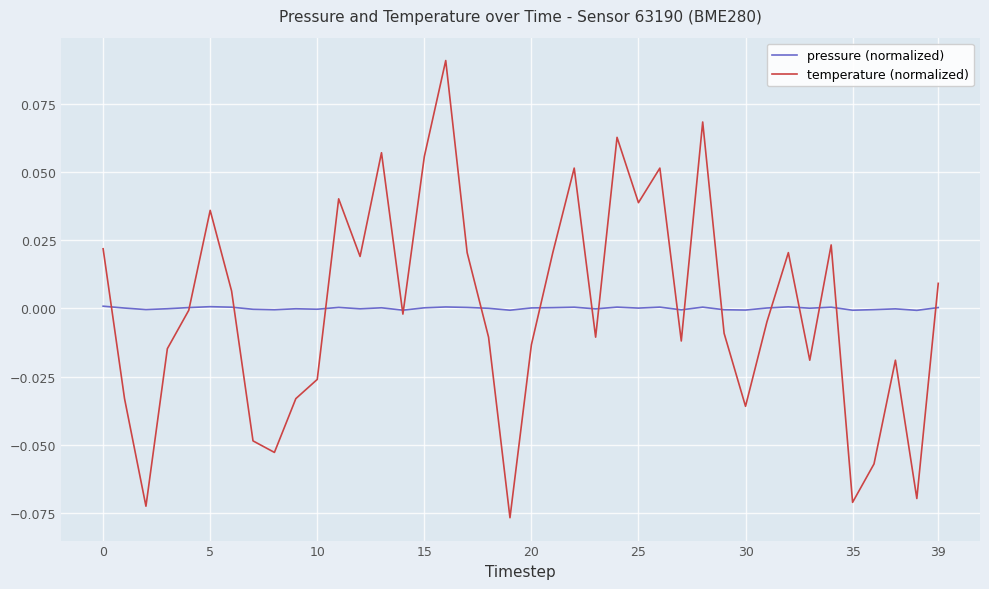

Does the chart have visible grid lines?

Yes